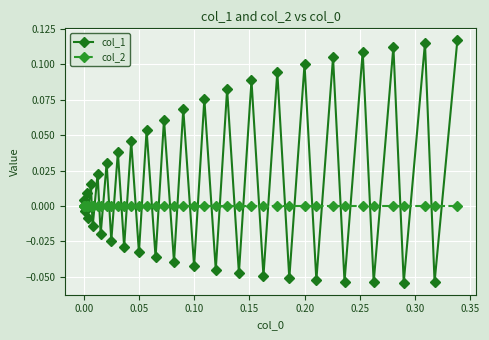

Which series has the largest range (max minus min)?

col_1